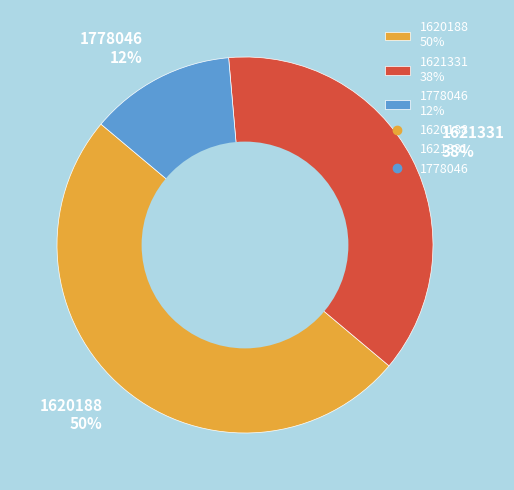

Does 1621331 38% represent more than half of the total?

No